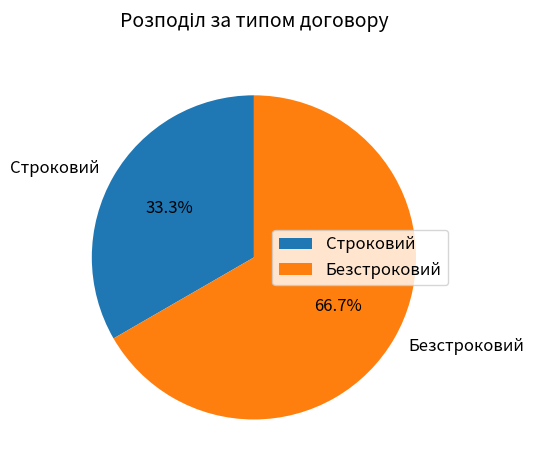

The Безстроковий slice represents 79% of the pie. True or false?

False